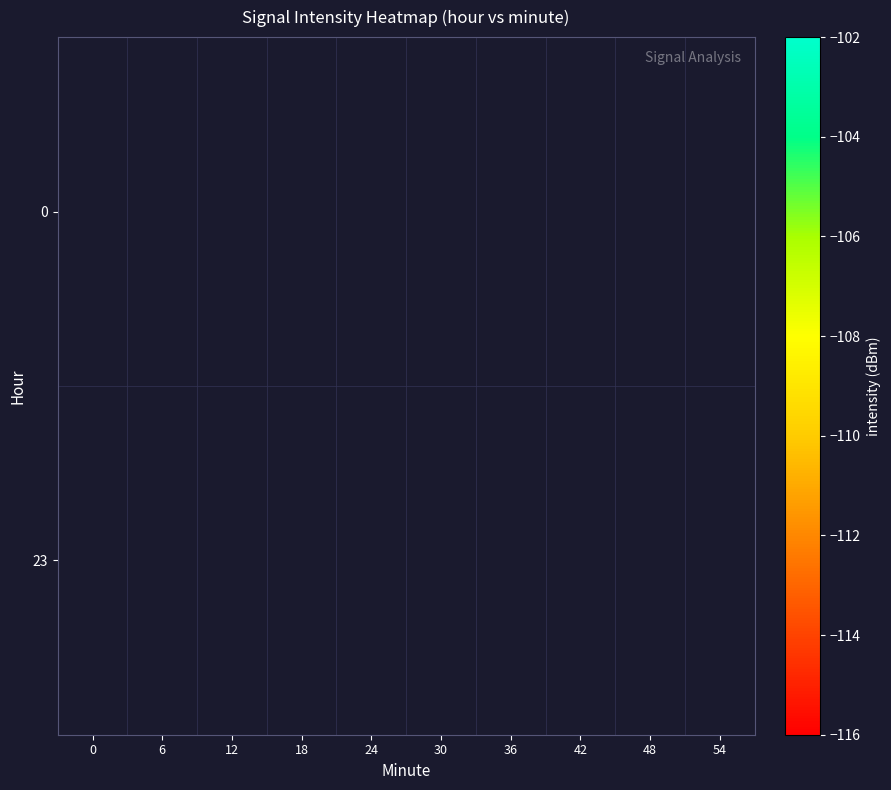

List the labels in order of 0 value, smallest first.

0, 6, 12, 18, 24, 30, 36, 42, 48, 54